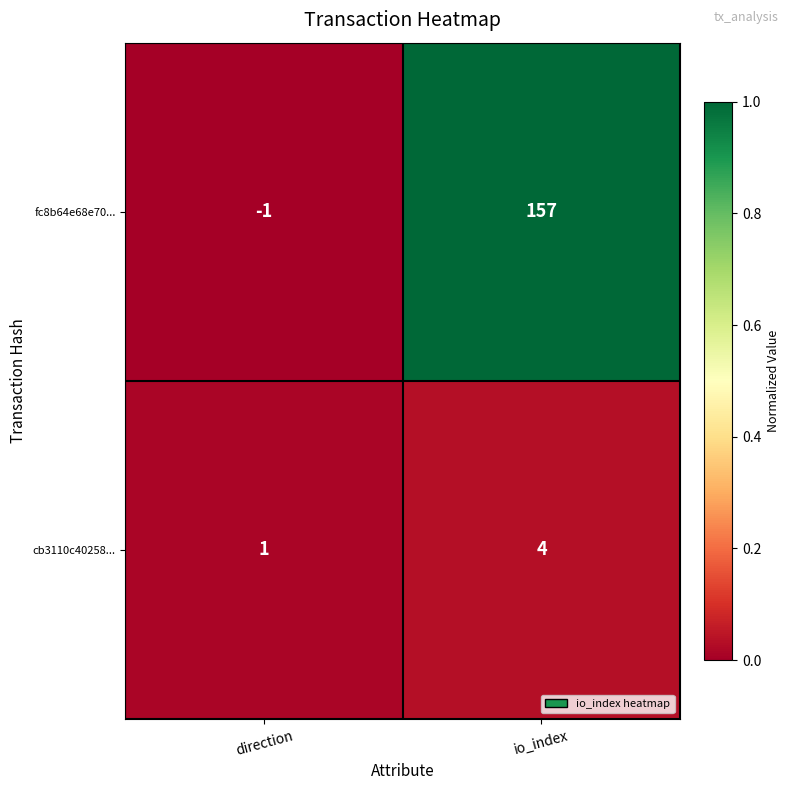

Between direction and io_index, which series saw the biggest shift?

fc8b64e68e70...